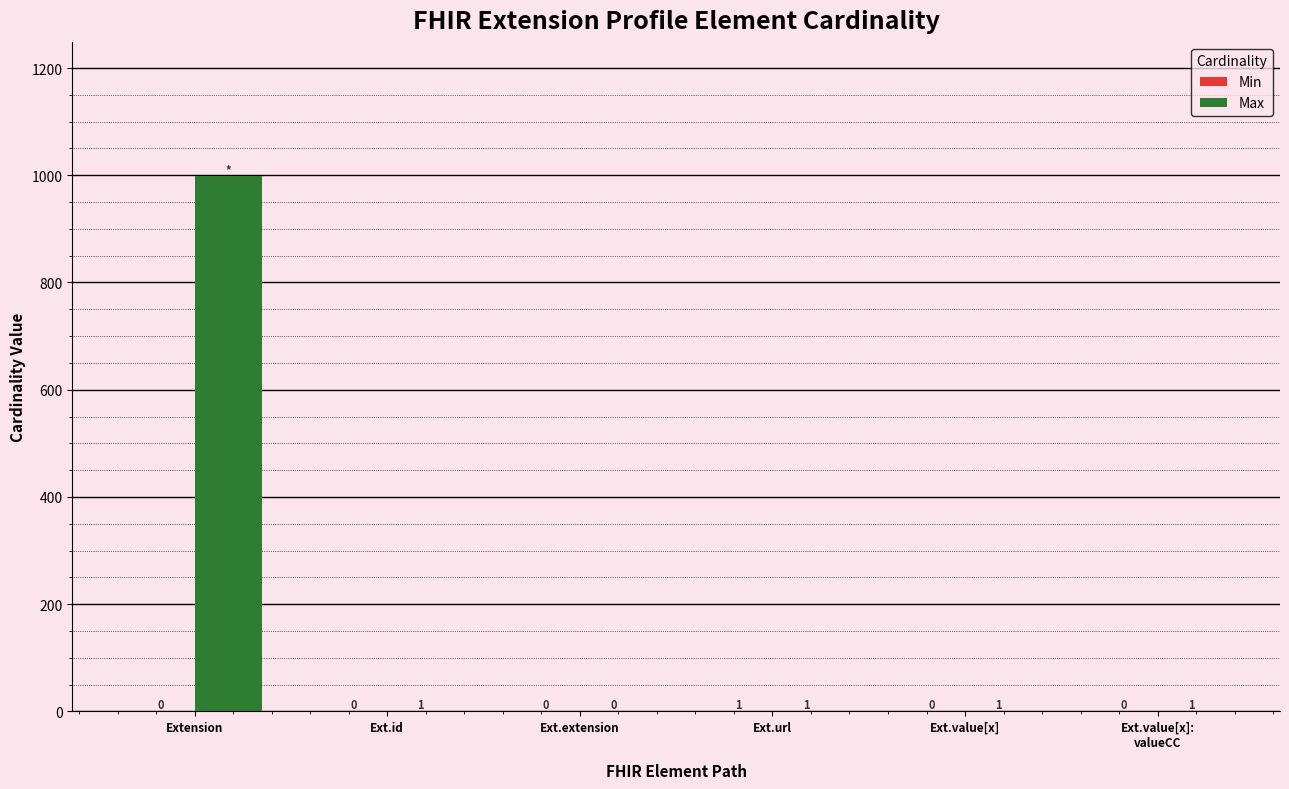

The Max series shows 1540 at Extension. True or false?

False